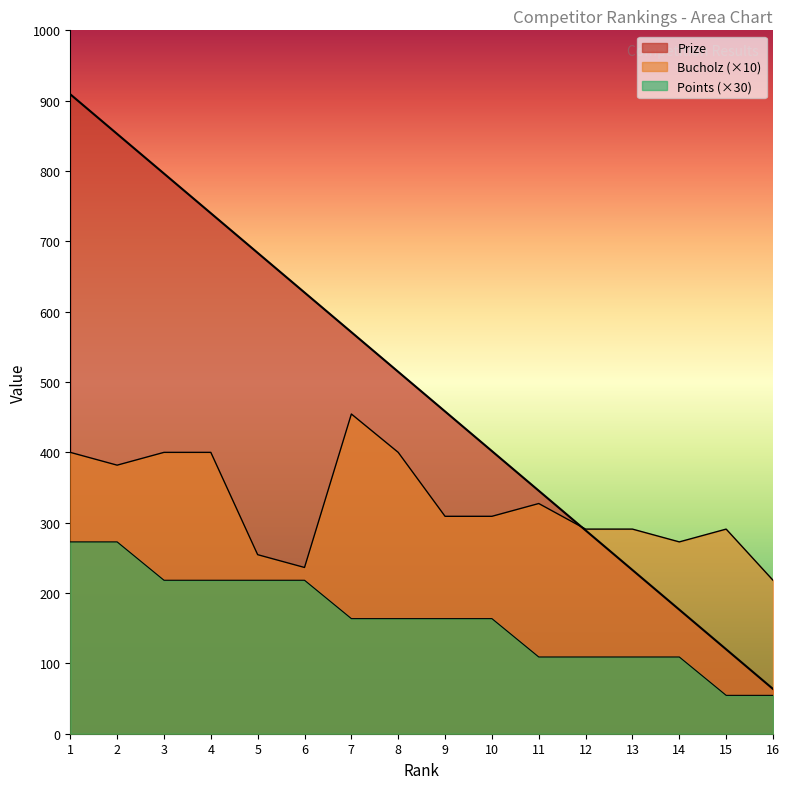

True or false: Bucholz and Points cross at least once.

False